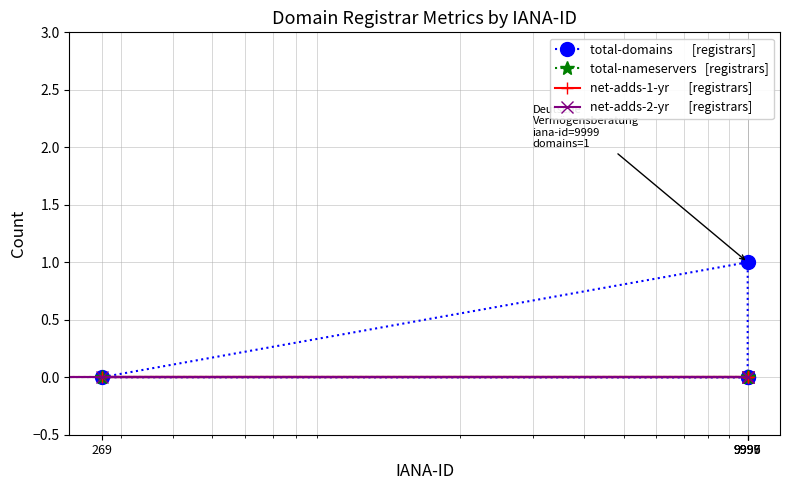

What position from the left is 9999?

2